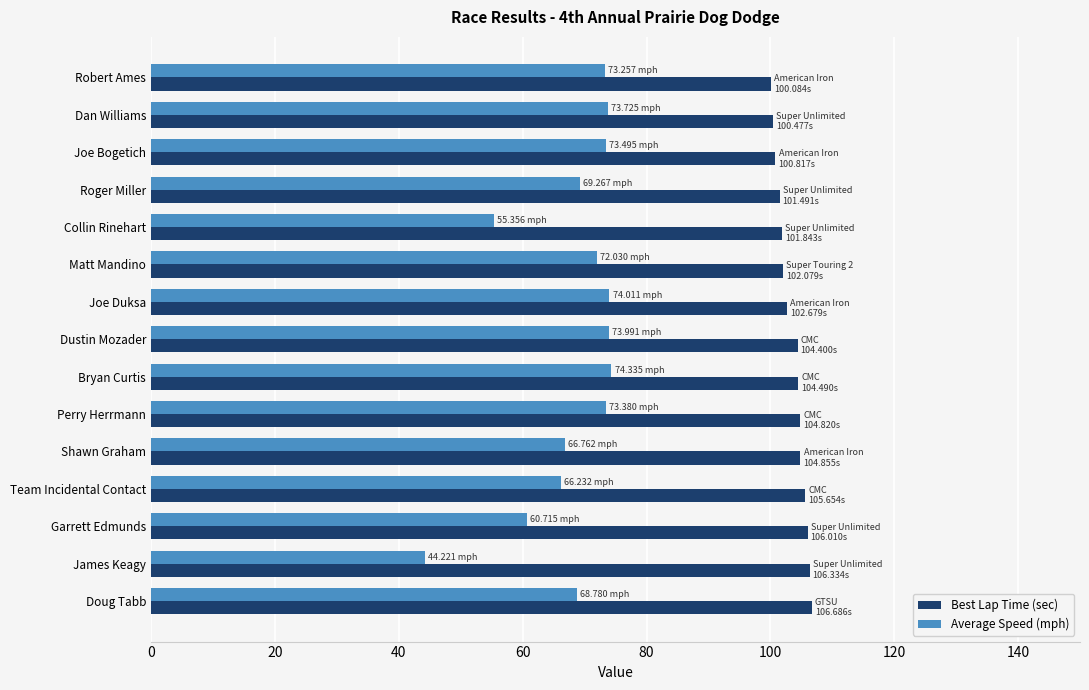

Which series has the largest total across all categories?

Best Lap Time (sec)